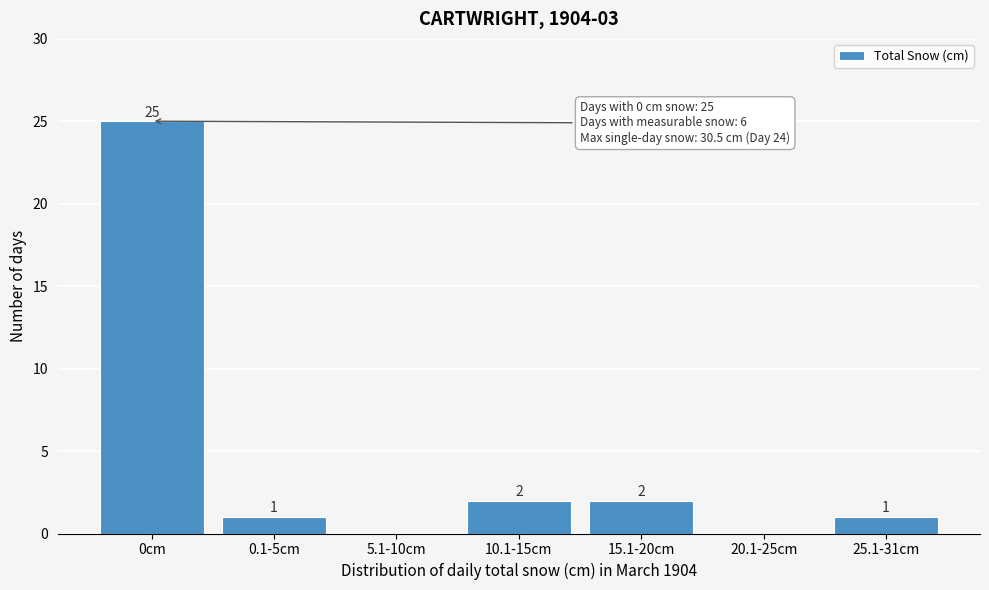

Reading right to left, what are all the values shown in this chart?

25.1-31cm=1	20.1-25cm=0	15.1-20cm=2	10.1-15cm=2	5.1-10cm=0	0.1-5cm=1	0cm=25